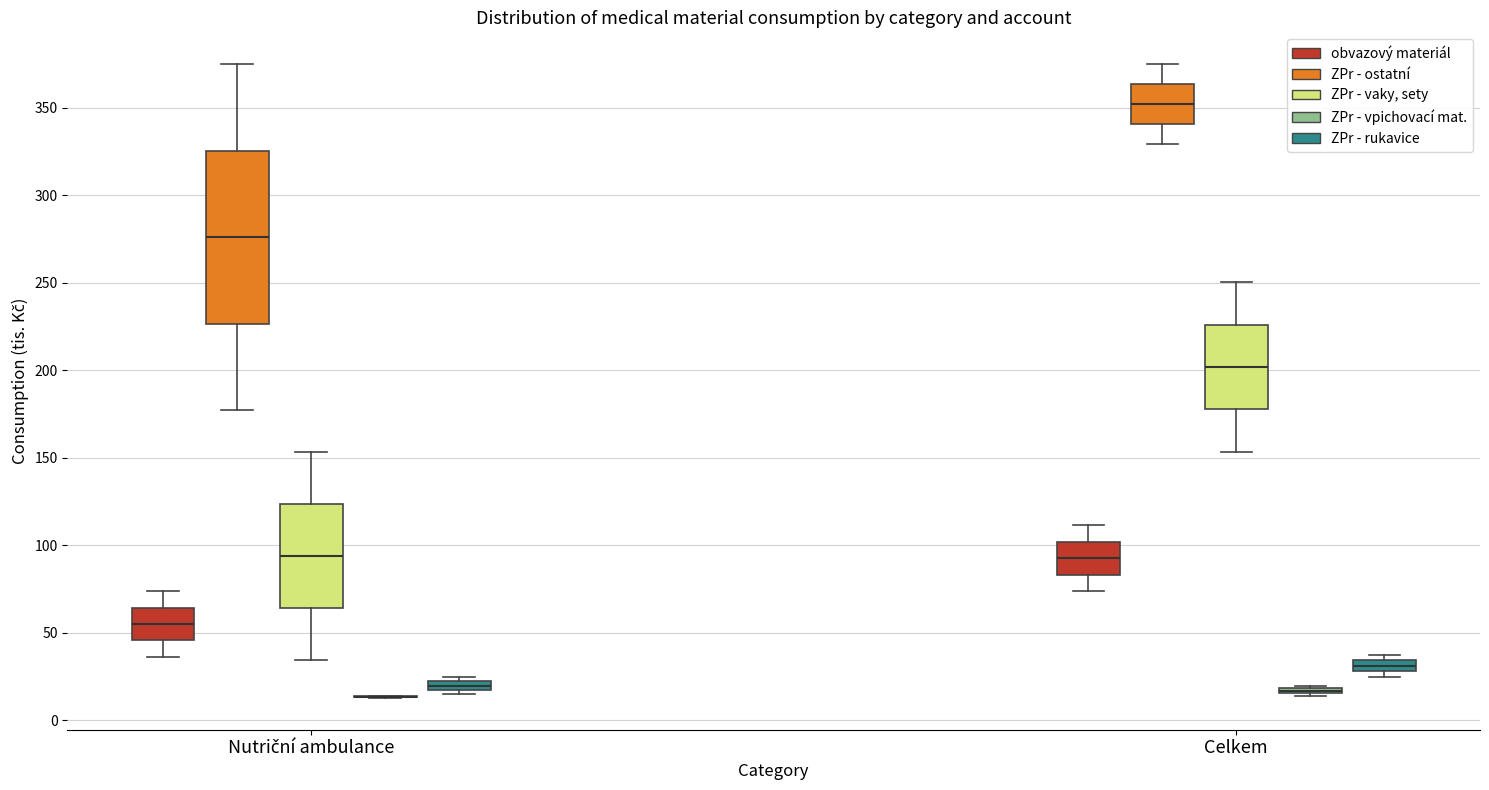

Which box is the tallest, from its lower edge to its upper edge?

Nutriční ambulance (ZPr - ostatní)